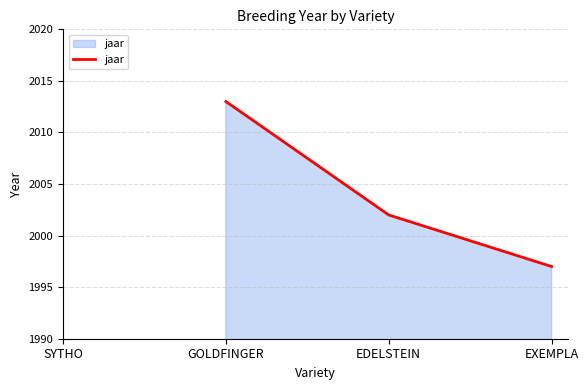

Between GOLDFINGER and EDELSTEIN, which is larger?

GOLDFINGER